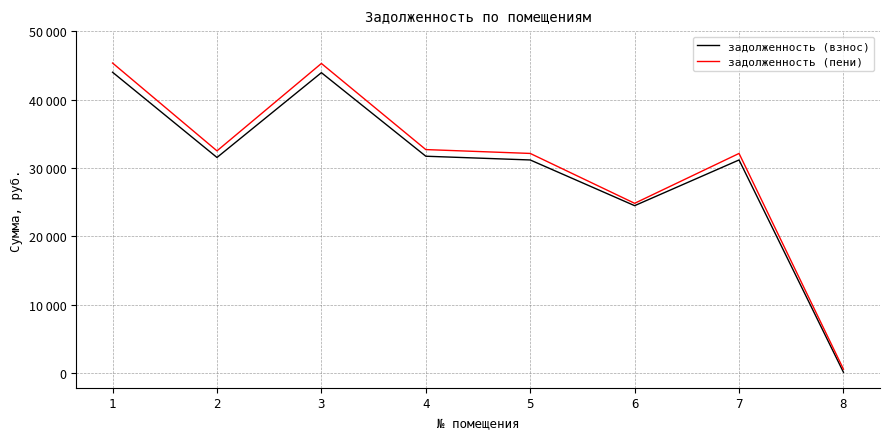

Reading right to left, list all the values displayed in this chart.

задолженность (взнос): 8=140.6	7=31167.8	6=24487.4	5=31167.8	4=31714.7	3=43926.6	2=31532.5	1=43987.4
задолженность (пени): 8=590.9	7=32122.0	6=24834.1	5=32122.0	4=32685.6	3=45271.4	2=32497.9	1=45334.1